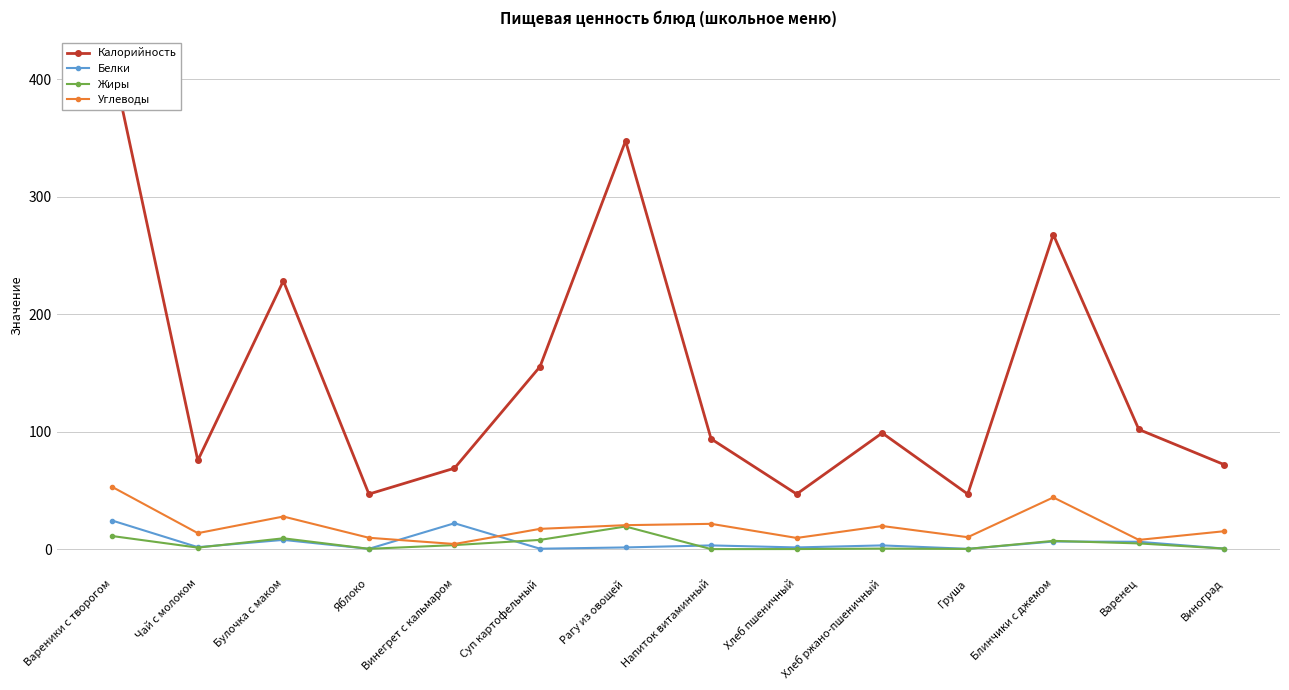

At which category is the sum across all series the highest?

Вареники с творогом